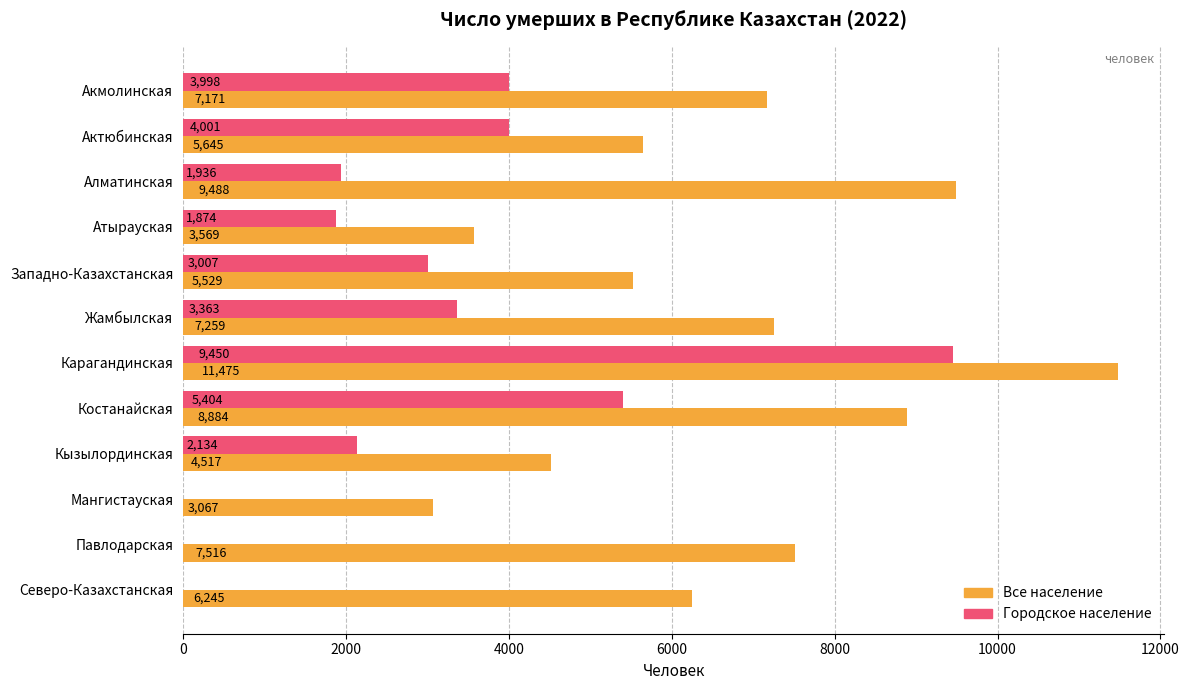

Which label corresponds to the largest value in the chart?

Карагандинская